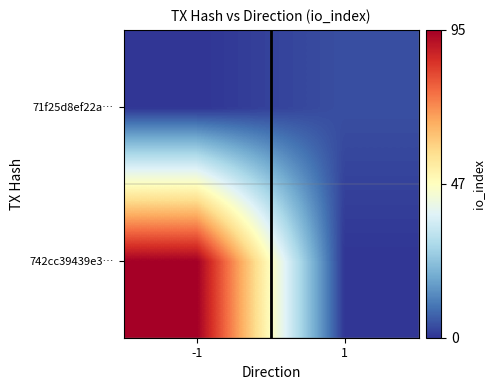

At how many categories does at least one series exceed 47?

1